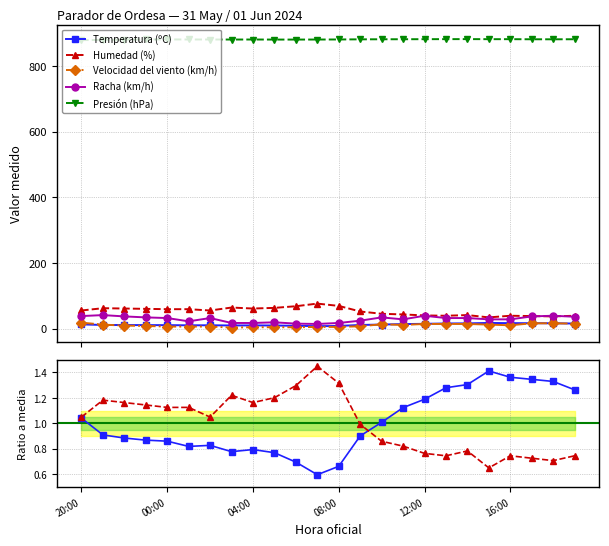

Which series has the largest total across all categories?

Presión (hPa)